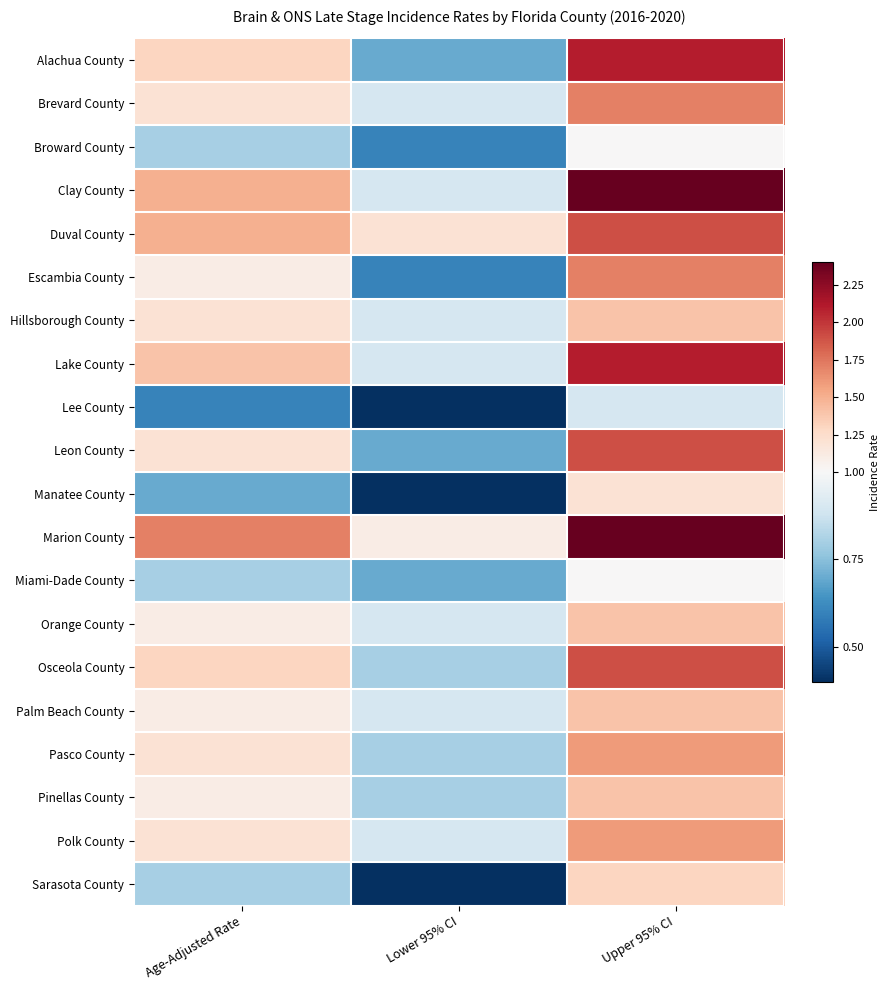

Reading left to right, list all the values displayed in this chart.

Alachua County: Age-Adjusted Rate=1.3	Lower 95% CI=0.7	Upper 95% CI=2.1
Brevard County: Age-Adjusted Rate=1.2	Lower 95% CI=0.9	Upper 95% CI=1.7
Broward County: Age-Adjusted Rate=0.8	Lower 95% CI=0.6	Upper 95% CI=1.0
Clay County: Age-Adjusted Rate=1.5	Lower 95% CI=0.9	Upper 95% CI=2.4
Duval County: Age-Adjusted Rate=1.5	Lower 95% CI=1.2	Upper 95% CI=1.9
Escambia County: Age-Adjusted Rate=1.1	Lower 95% CI=0.6	Upper 95% CI=1.7
Hillsborough County: Age-Adjusted Rate=1.2	Lower 95% CI=0.9	Upper 95% CI=1.4
Lake County: Age-Adjusted Rate=1.4	Lower 95% CI=0.9	Upper 95% CI=2.1
Lee County: Age-Adjusted Rate=0.6	Lower 95% CI=0.4	Upper 95% CI=0.9
Leon County: Age-Adjusted Rate=1.2	Lower 95% CI=0.7	Upper 95% CI=1.9
Manatee County: Age-Adjusted Rate=0.7	Lower 95% CI=0.4	Upper 95% CI=1.2
Marion County: Age-Adjusted Rate=1.7	Lower 95% CI=1.1	Upper 95% CI=2.4
Miami-Dade County: Age-Adjusted Rate=0.8	Lower 95% CI=0.7	Upper 95% CI=1.0
Orange County: Age-Adjusted Rate=1.1	Lower 95% CI=0.9	Upper 95% CI=1.4
Osceola County: Age-Adjusted Rate=1.3	Lower 95% CI=0.8	Upper 95% CI=1.9
Palm Beach County: Age-Adjusted Rate=1.1	Lower 95% CI=0.9	Upper 95% CI=1.4
Pasco County: Age-Adjusted Rate=1.2	Lower 95% CI=0.8	Upper 95% CI=1.6
Pinellas County: Age-Adjusted Rate=1.1	Lower 95% CI=0.8	Upper 95% CI=1.4
Polk County: Age-Adjusted Rate=1.2	Lower 95% CI=0.9	Upper 95% CI=1.6
Sarasota County: Age-Adjusted Rate=0.8	Lower 95% CI=0.4	Upper 95% CI=1.3